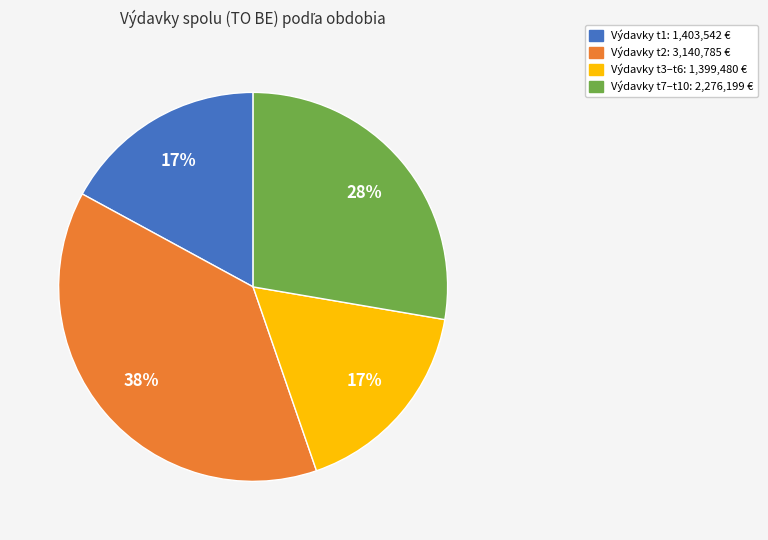

To the nearest percent, what is the average slice percentage?

25%